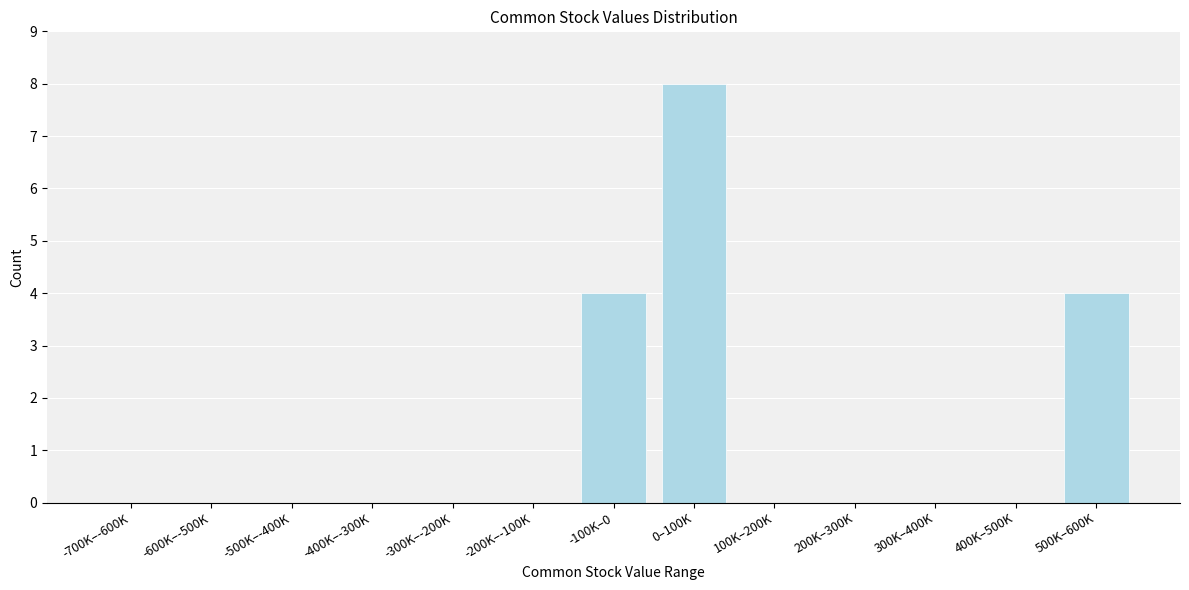

Reading left to right, transcribe all the data shown in this chart.

-700K–-600K=0	-600K–-500K=0	-500K–-400K=0	-400K–-300K=0	-300K–-200K=0	-200K–-100K=0	-100K–0=4	0–100K=8	100K–200K=0	200K–300K=0	300K–400K=0	400K–500K=0	500K–600K=4